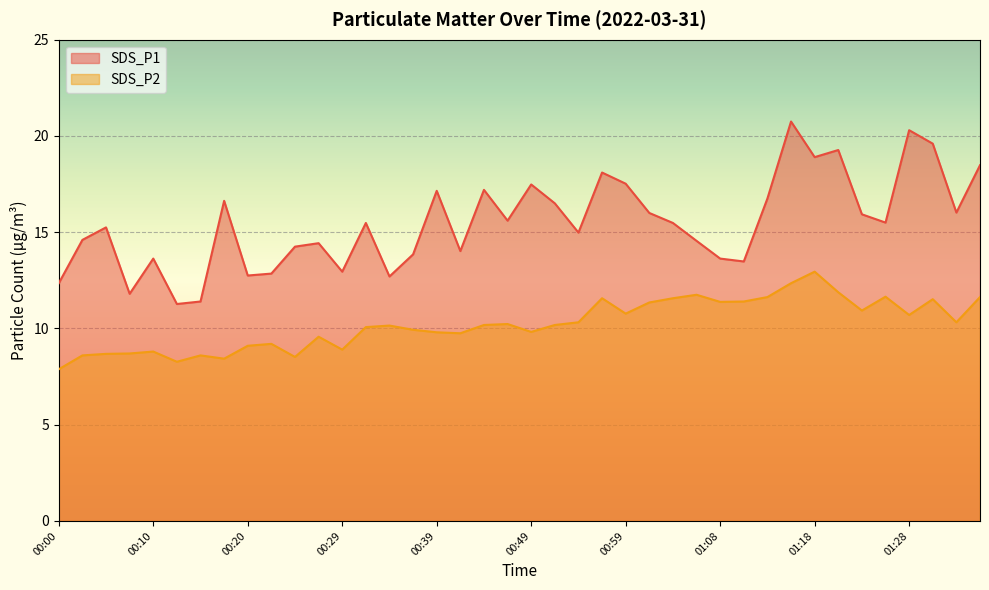

What value does the SDS_P2 series have at 00:20?

9.1